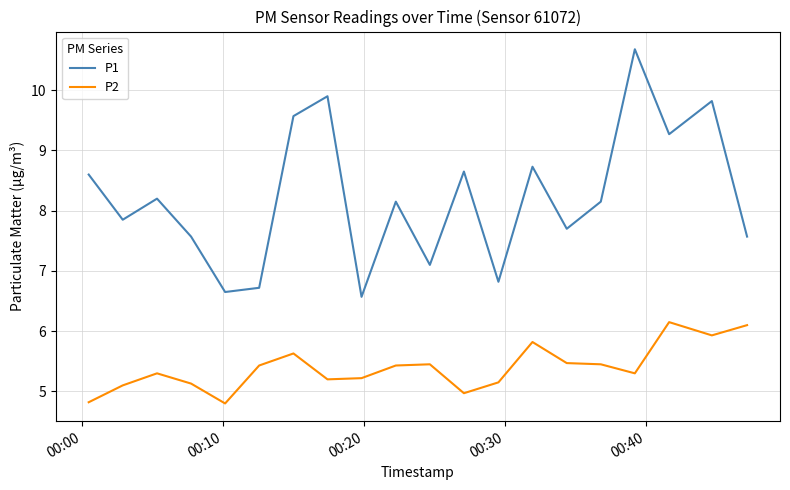

True or false: P1 and P2 cross at least once.

False